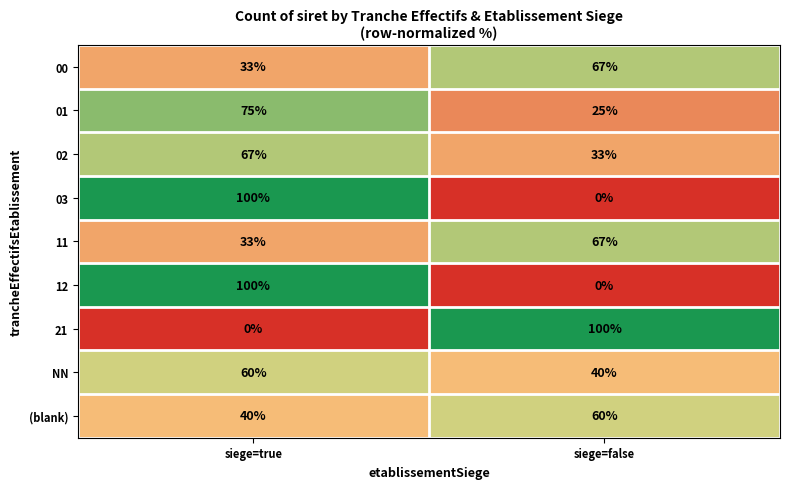

What is the total value across all series at siege=true?

508